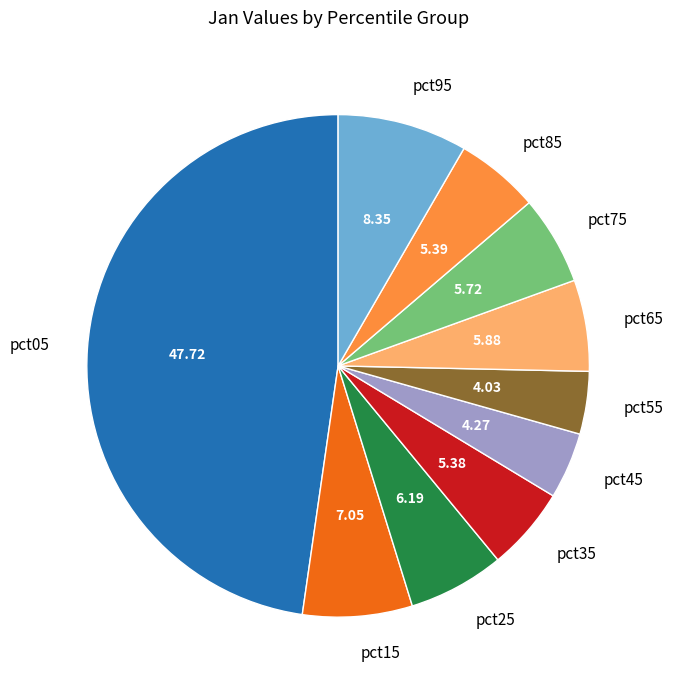

Do pct15 and pct35 together represent more than half of the pie?

No